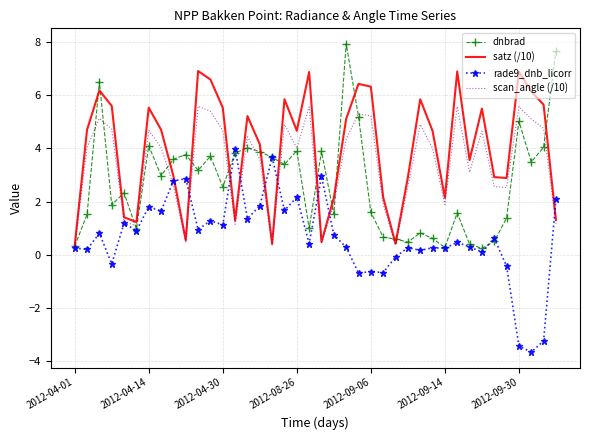

Count the number of data series in this chart.

4